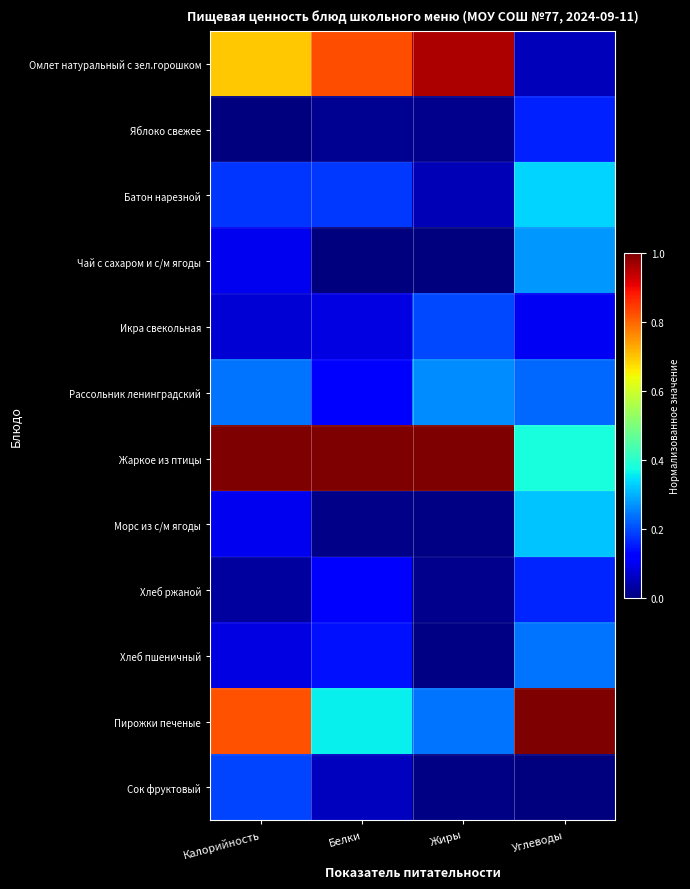

What is the difference between the highest and lowest values at Жиры?

1.0